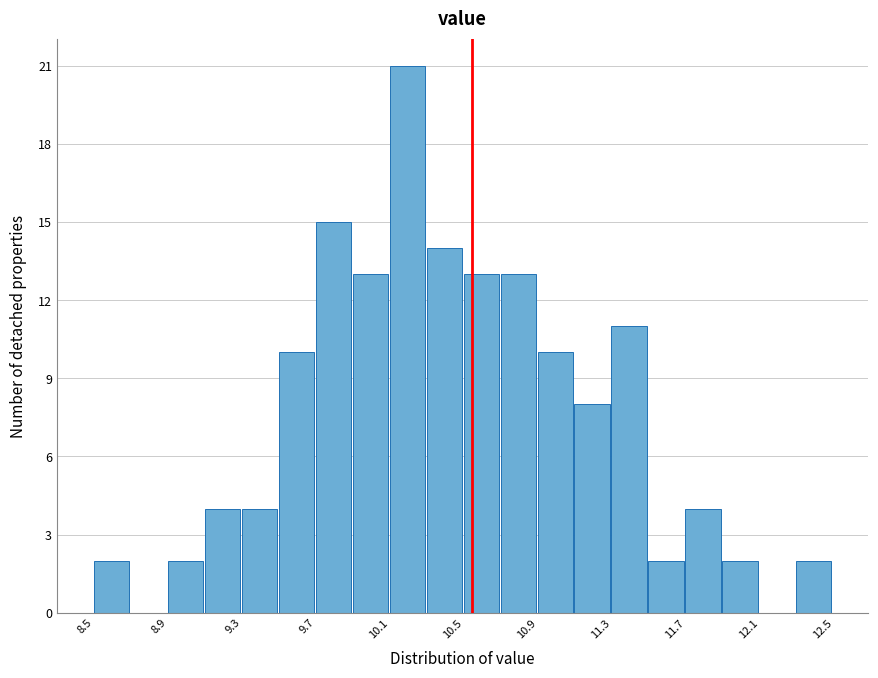

Read against the x-axis, roughly where is the centre of the tallest bar?

10.15